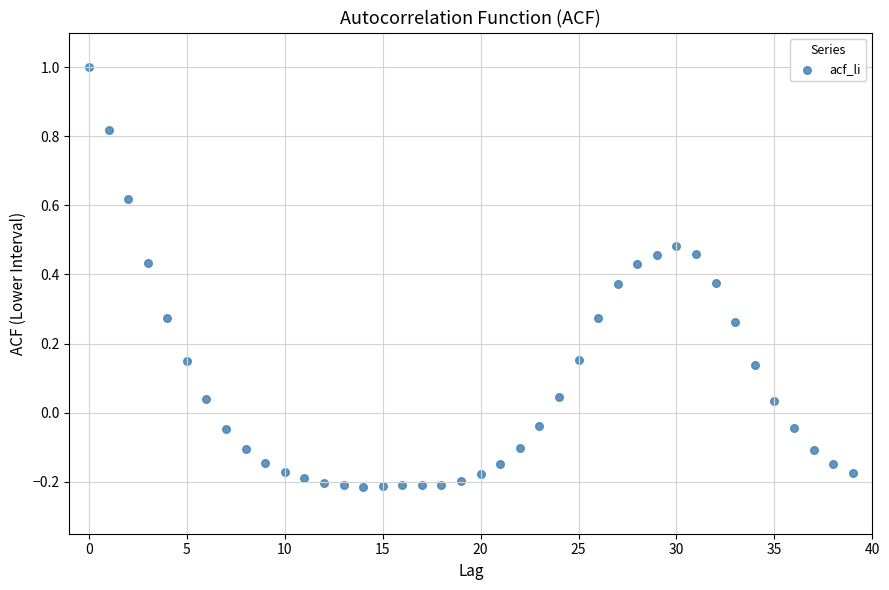

What is the range of Y values (max minus min)?

1.2